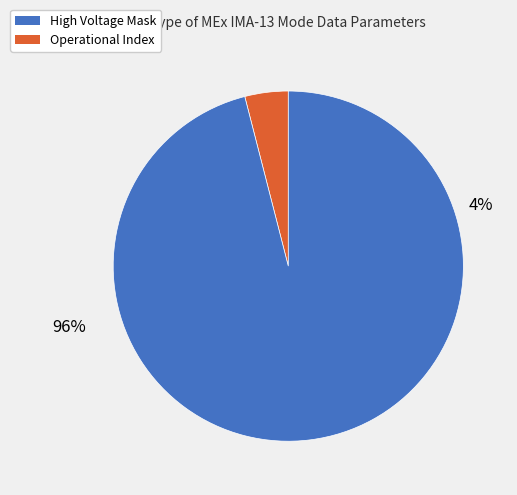

The Shadow Mask slice represents 8% of the pie. True or false?

False